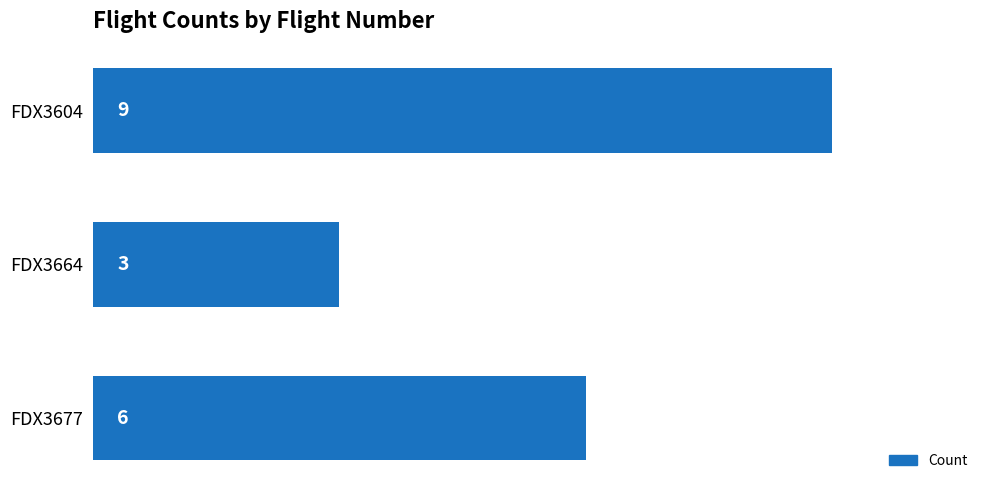

Reading bottom to top, what are all the values shown in this chart?

FDX3677=6	FDX3664=3	FDX3604=9